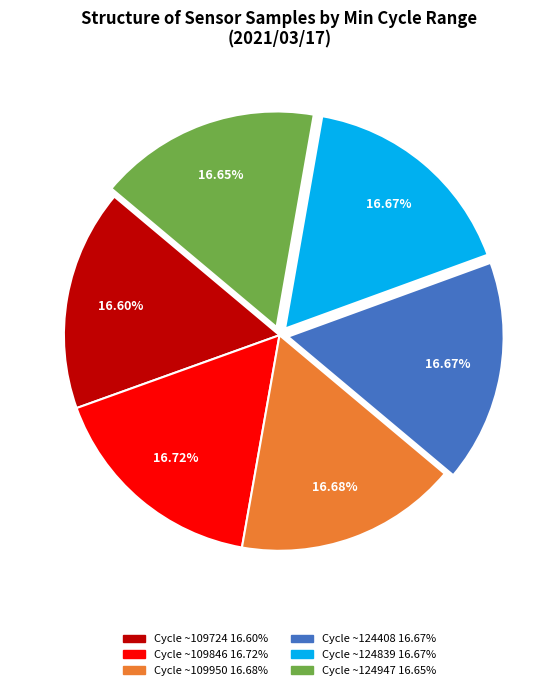

Is there any slice that represents more than half of the pie?

No